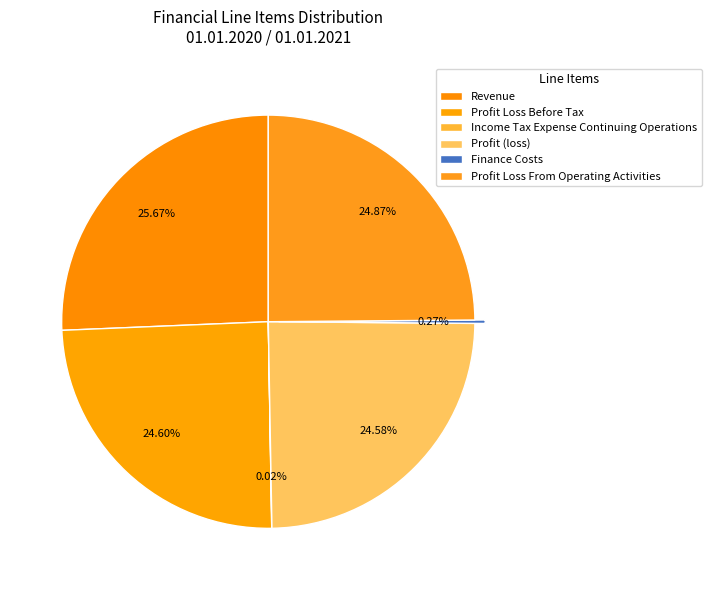

What is the change in value from Profit (loss) to Finance Costs?

-160232000